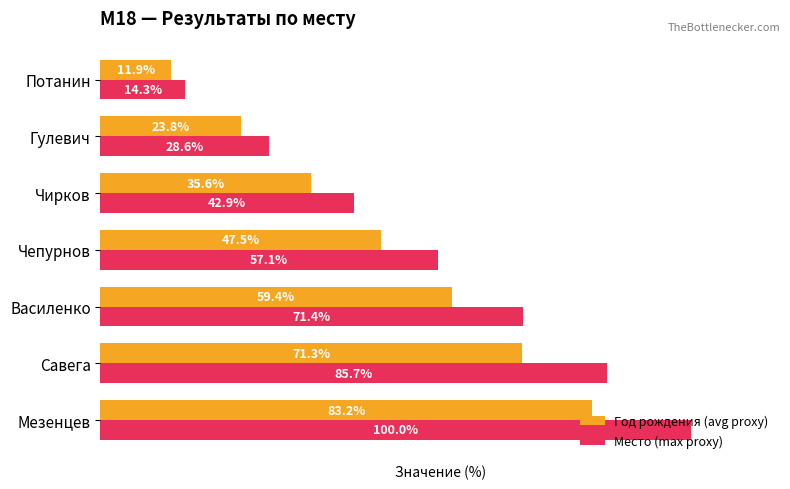

Rank the series by their average value, from lowest to highest.

Год рождения (avg proxy), Место (max proxy)